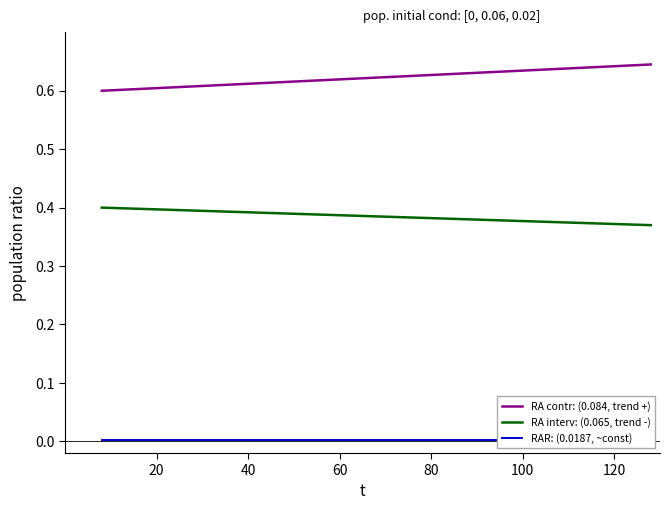

True or false: RA interv: (0.065, trend -) and RA contr: (0.084, trend +) intersect in this chart.

False